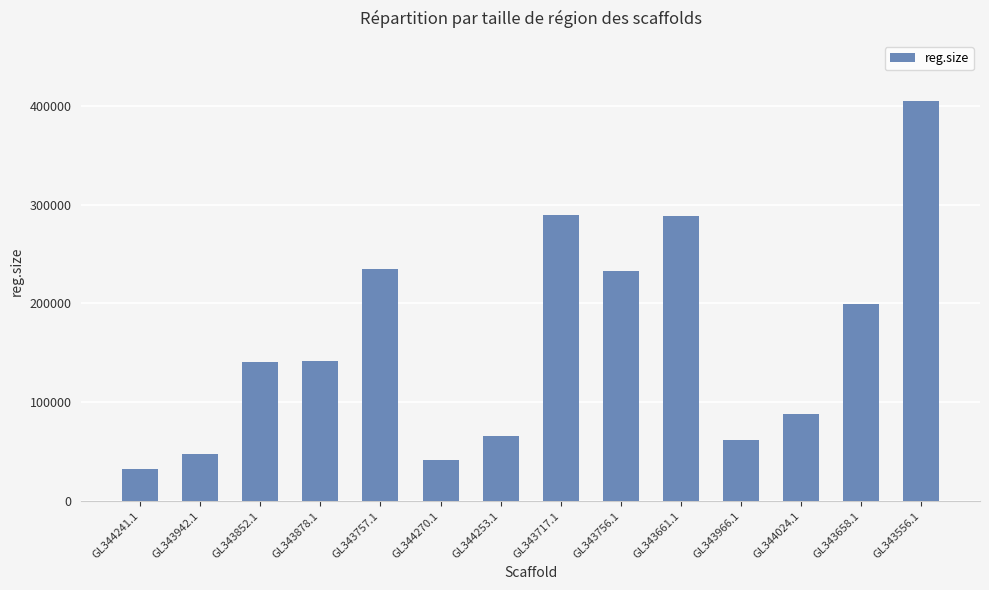

Read the value at GL344270.1, to the nearest 100.

41500